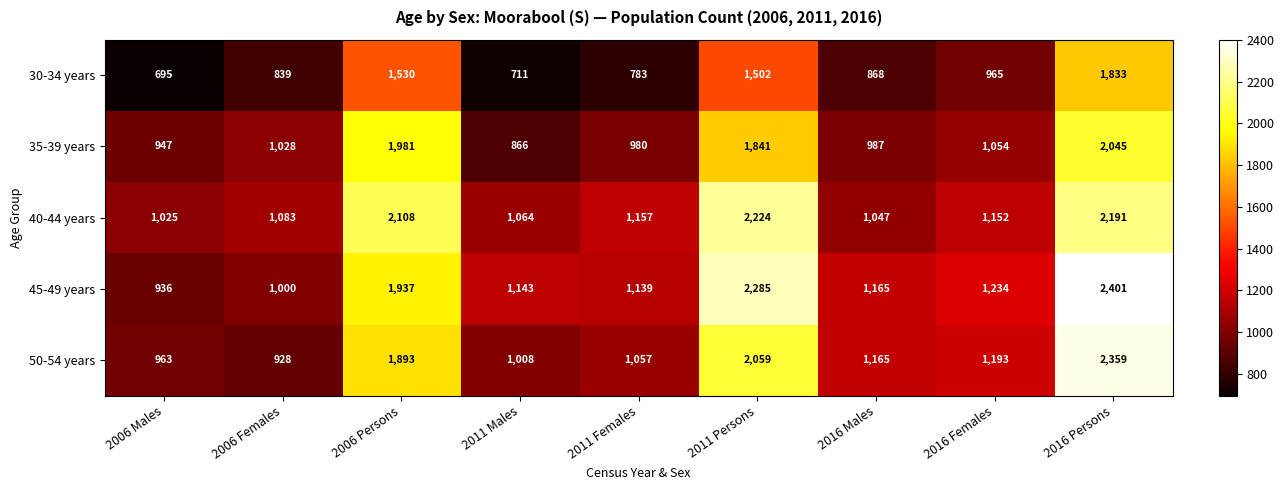

Count the number of categories in the chart.

9